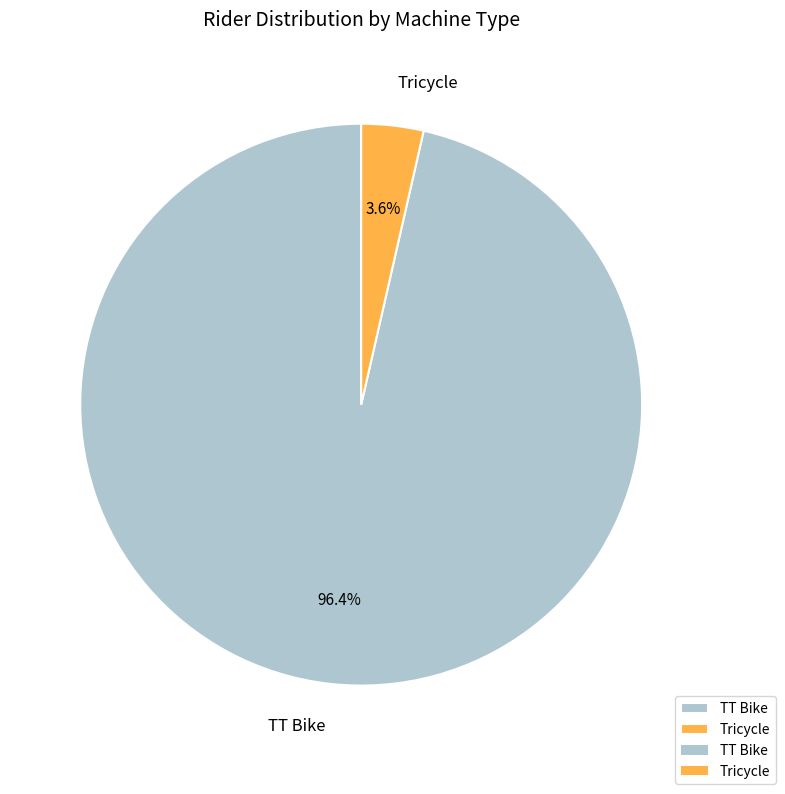

What percentage is NOT represented by Tricycle?

96.4%